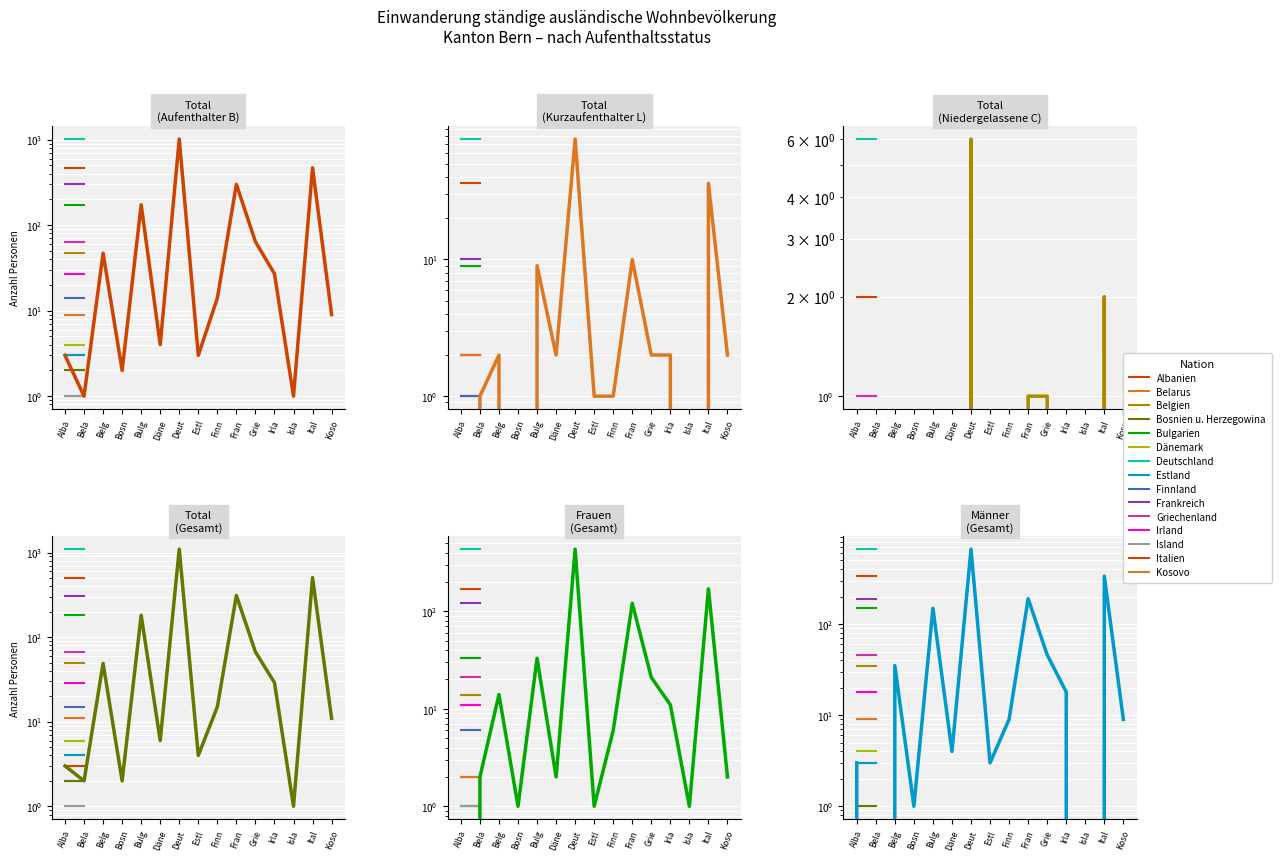

Where is Männer (Gesamt) nearest to the value 332?

Ital